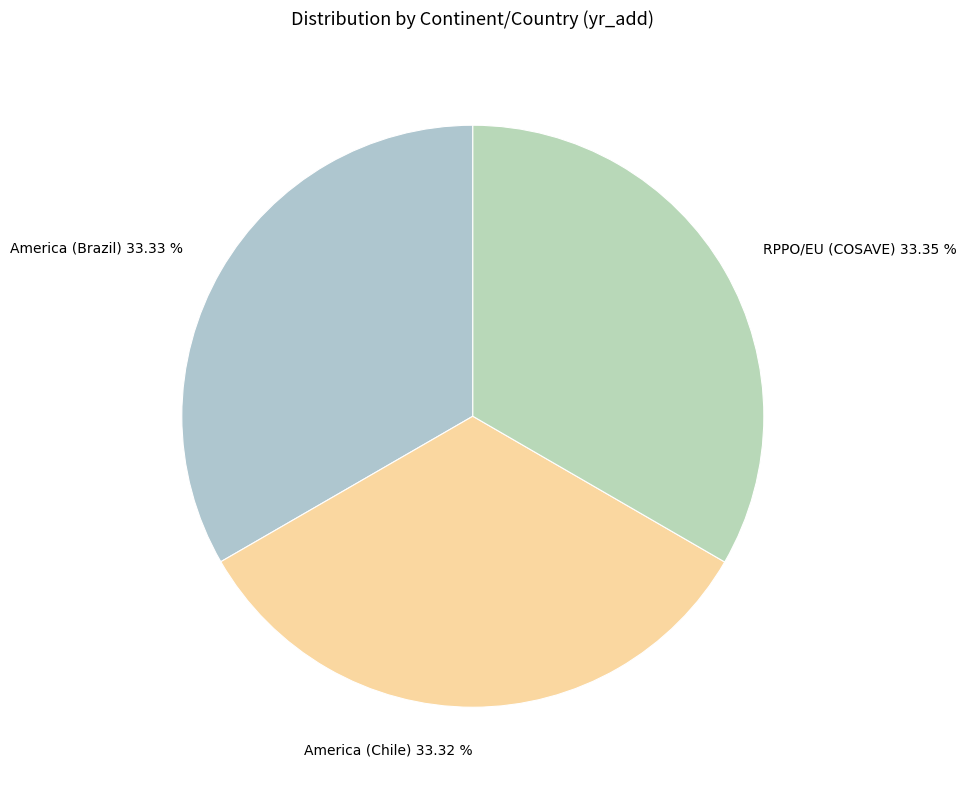

Does any single category account for the majority?

No